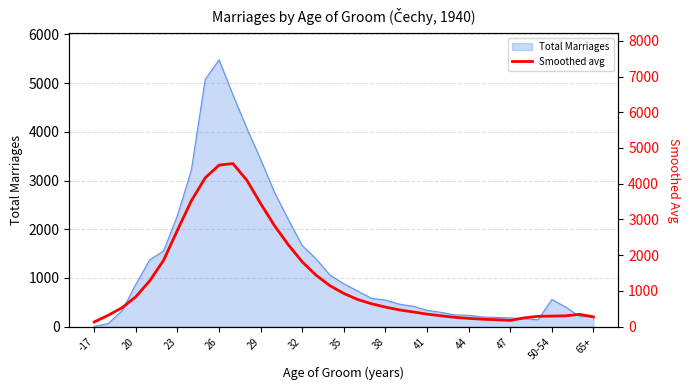

How many lines are shown in the chart?

1